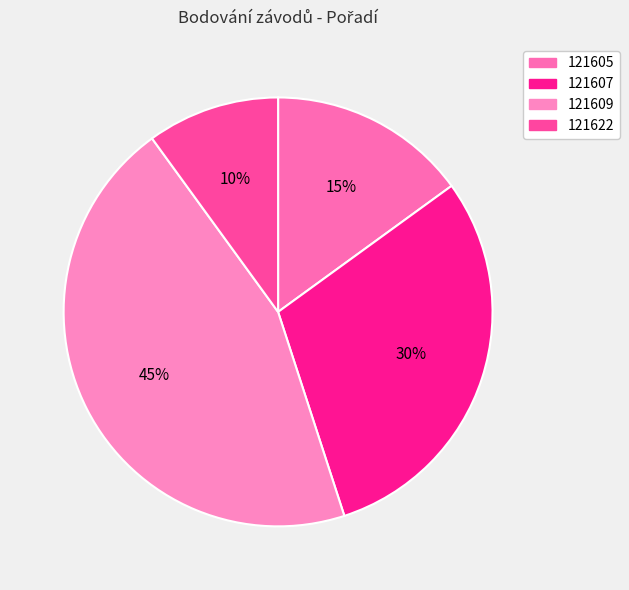

Which slice is the largest?

121609